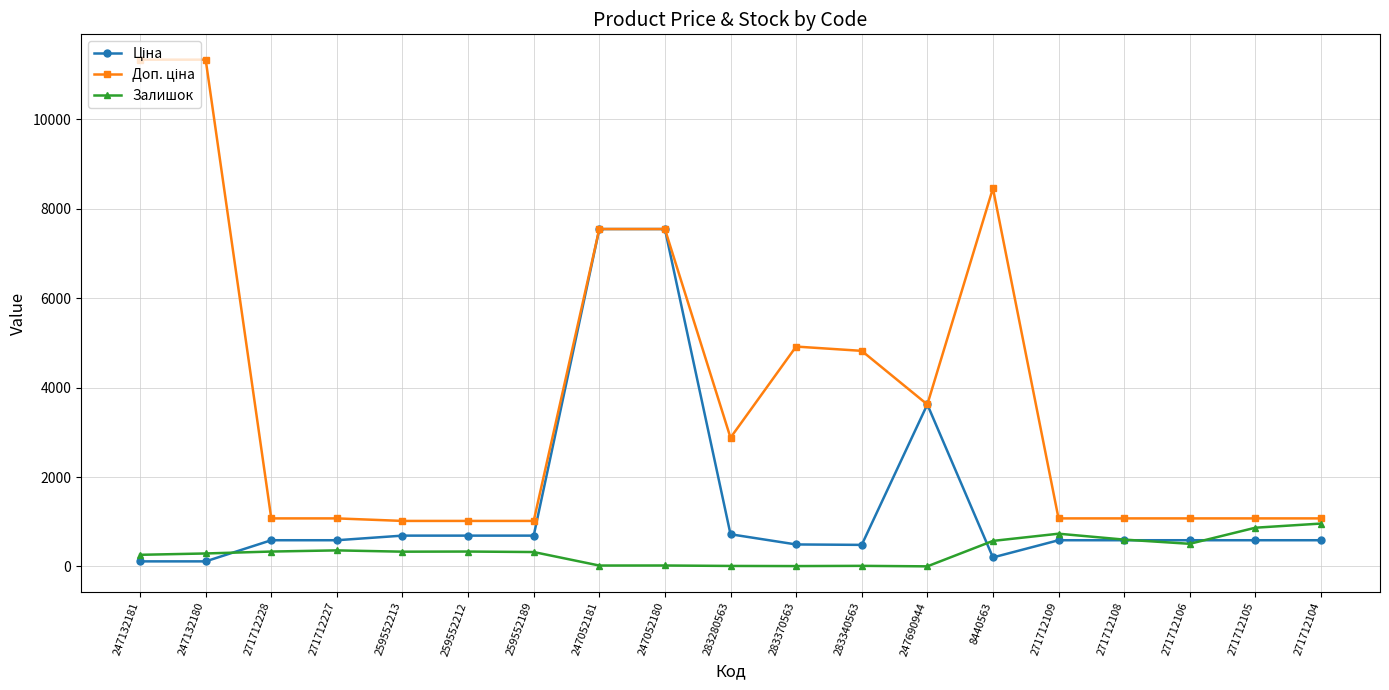

The Залишок series shows 333.0 at 259552212. True or false?

True